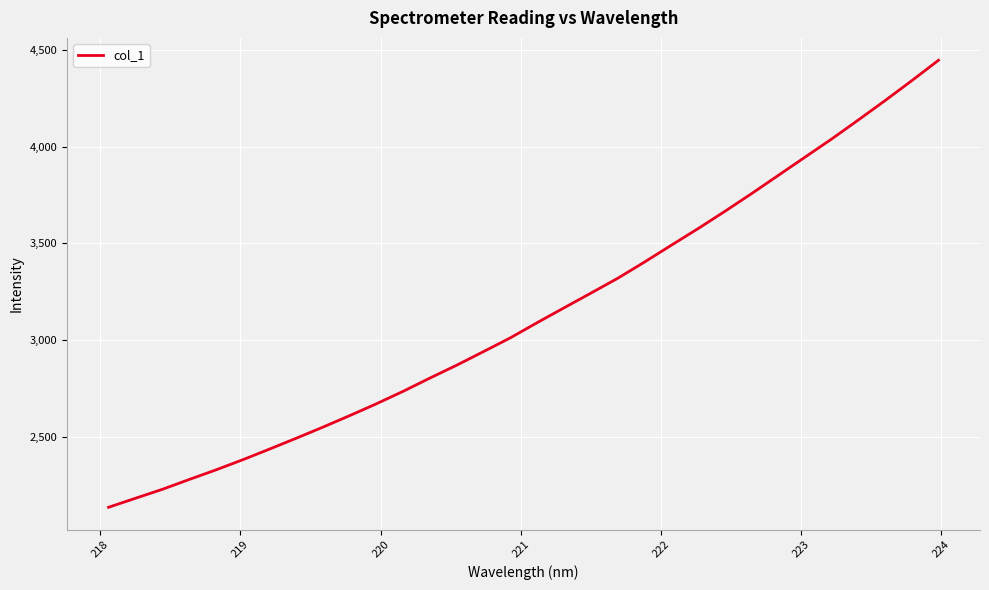

What is the maximum value shown in the chart?

4446.9